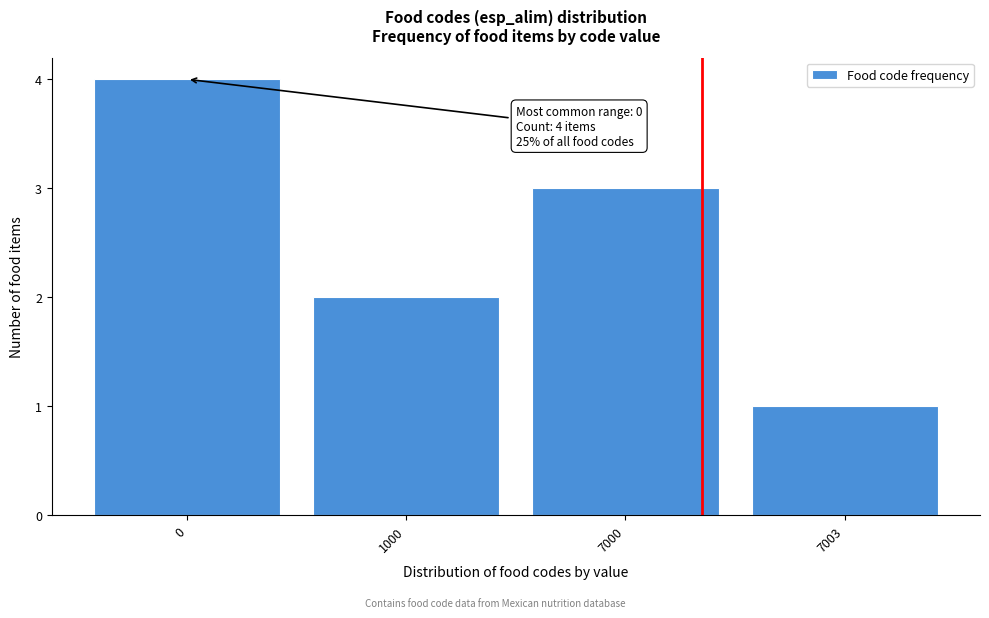

Reading left to right, extract all data points from this chart.

4	2	3	1